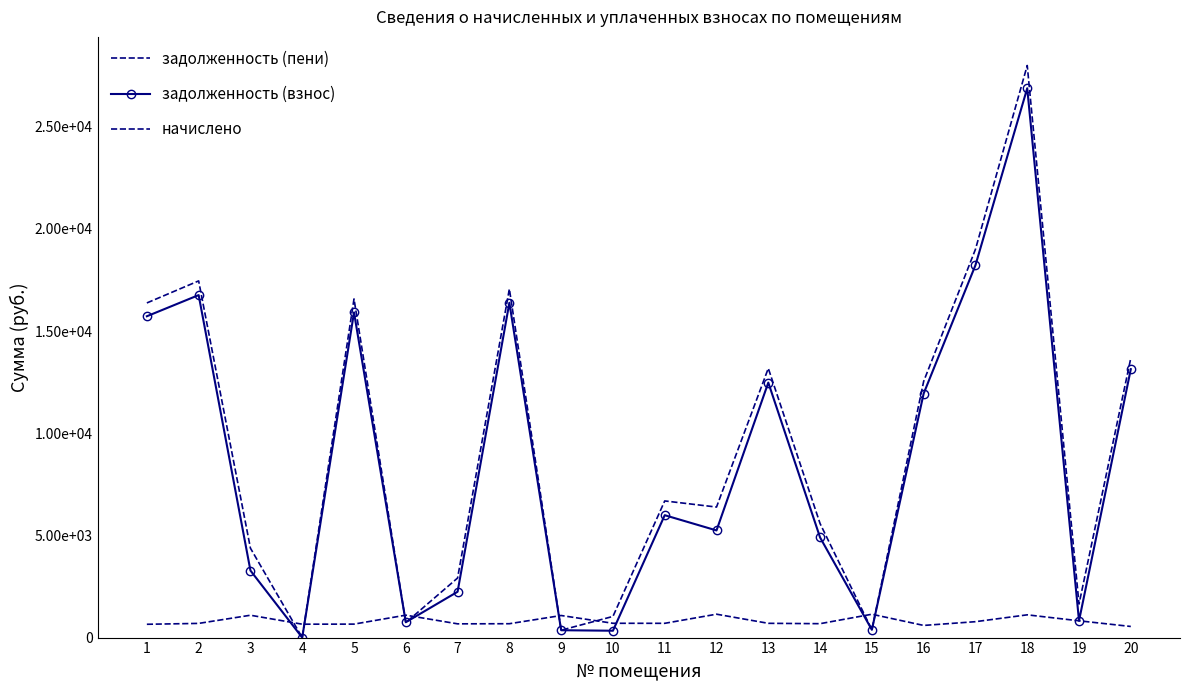

Where is the first local maximum for задолженность (взнос)?

2